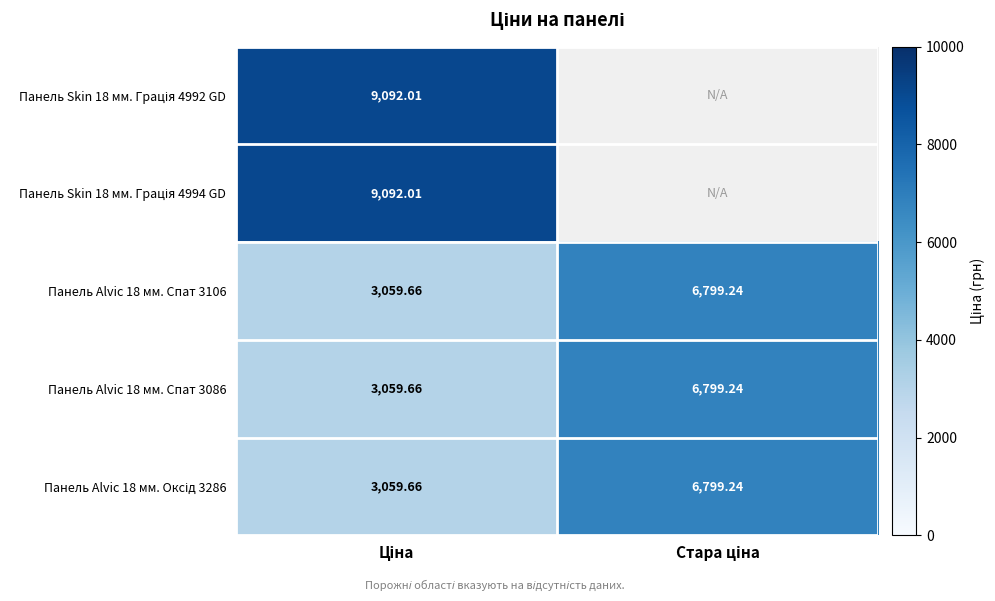

The Панель Alvic 18 мм. Спат 3086 series shows 1553.4 at Стара ціна. True or false?

False